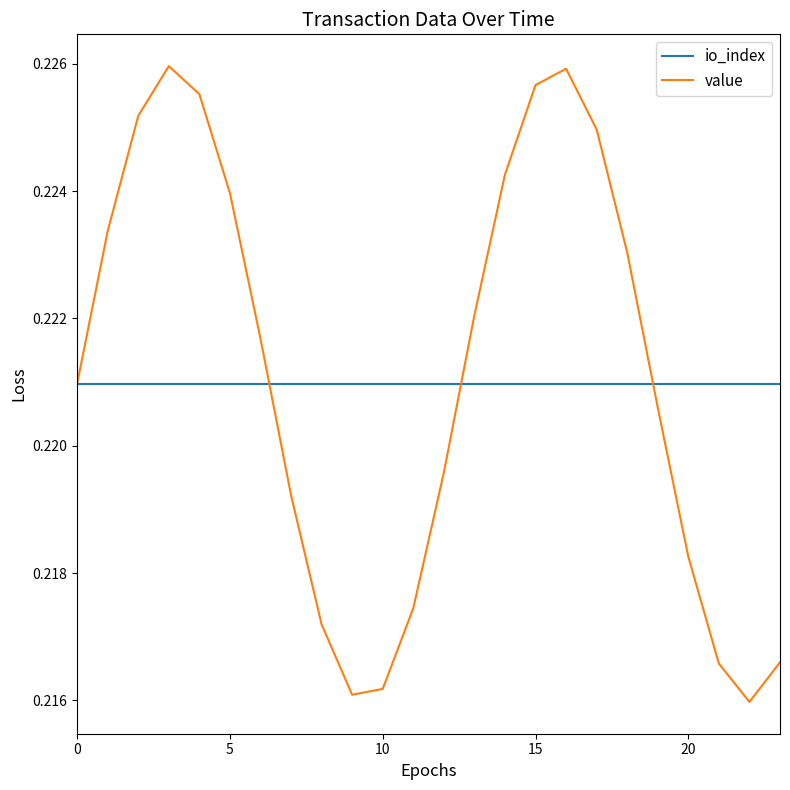

After their last crossing, which series has the higher values: io_index or value?

io_index